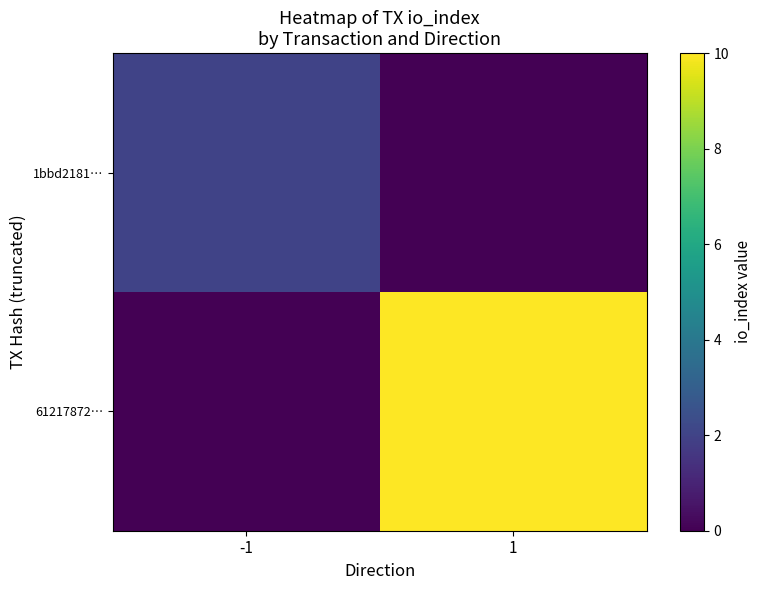

Which has a higher value, -1 or 1?

-1